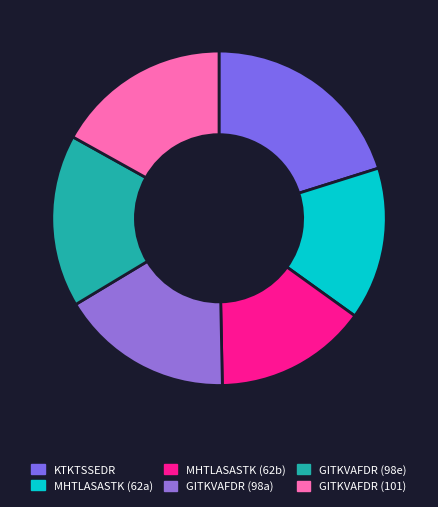

Count the number of slices in the pie.

6